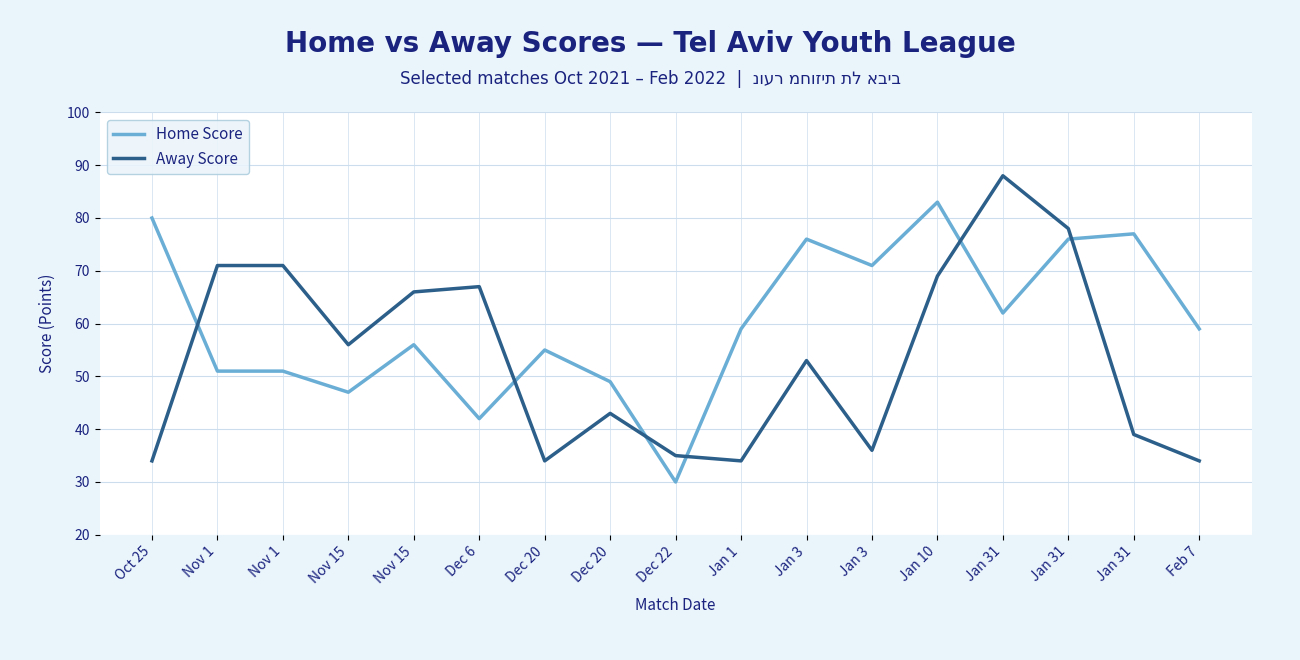

Which series changed the most between Nov 15 and Jan 31?

Home Score